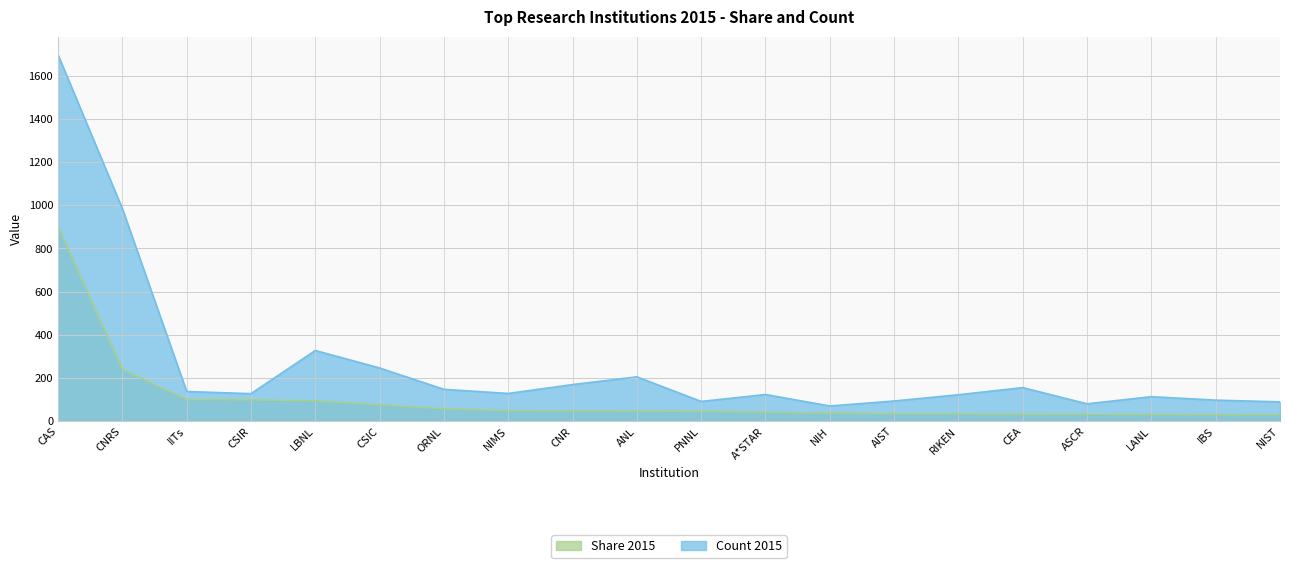

Is the value of Count 2015 at CNR greater than the value of Share 2015 at CAS?

No